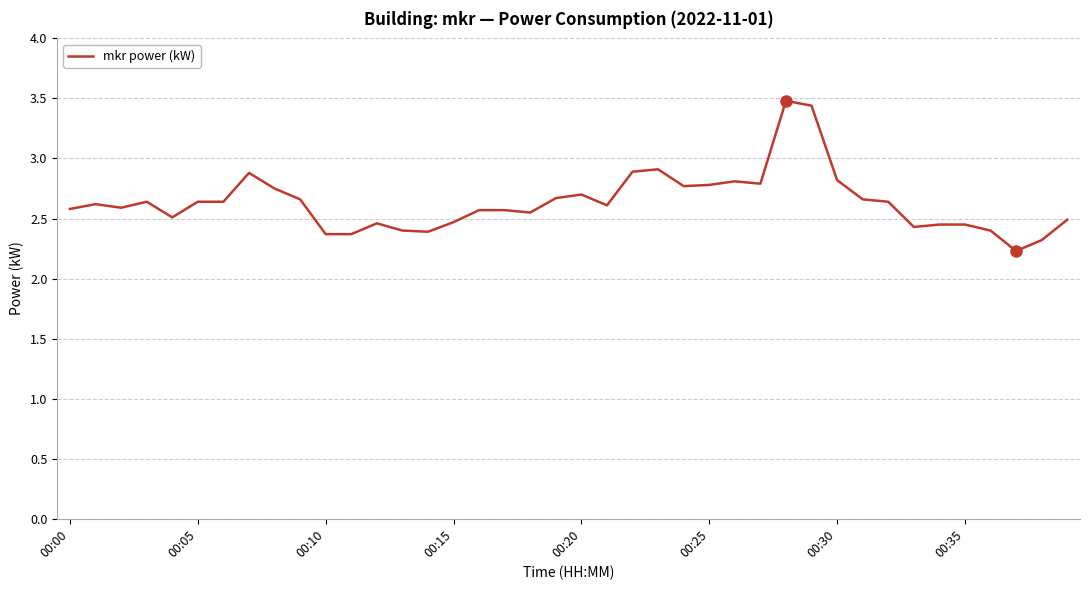

What is the minimum value shown in the chart?

2.2